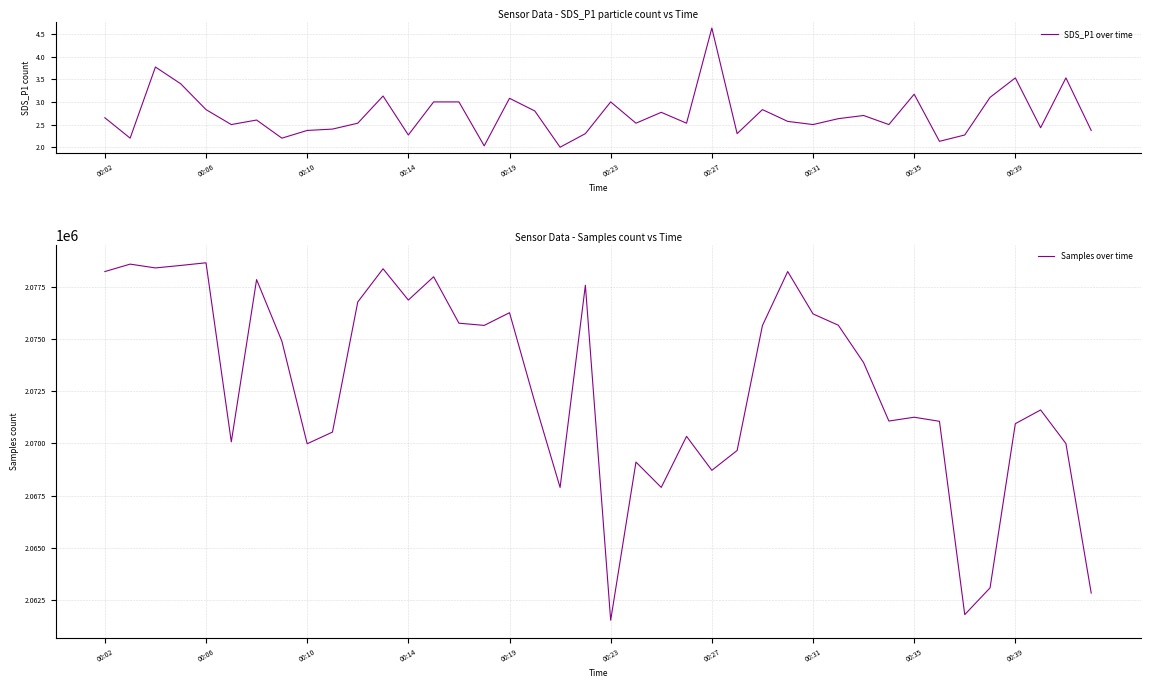

What is the difference between the maximum and minimum values in the SDS_P1 over time series?

2.6